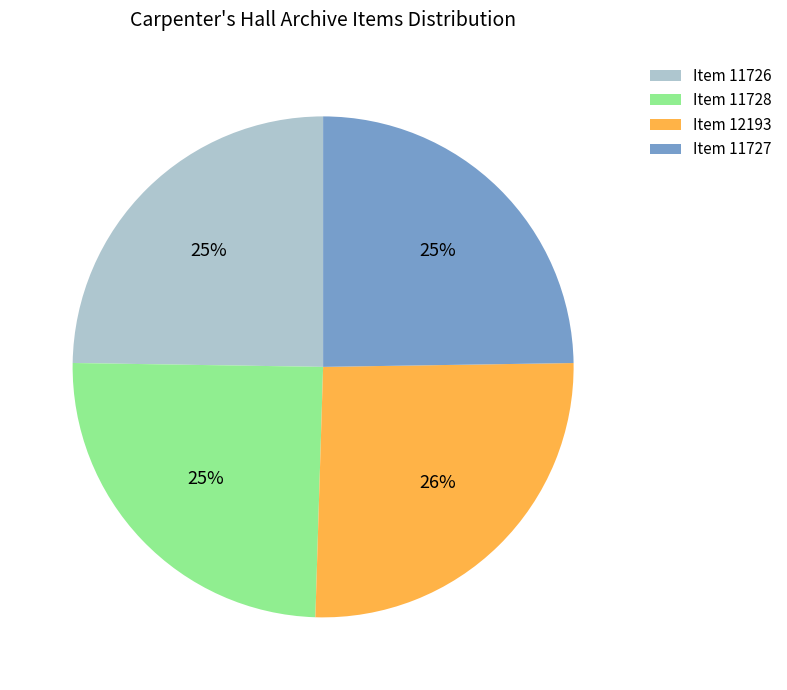

What percentage is the Item 11726 slice, to the nearest percent?

25%